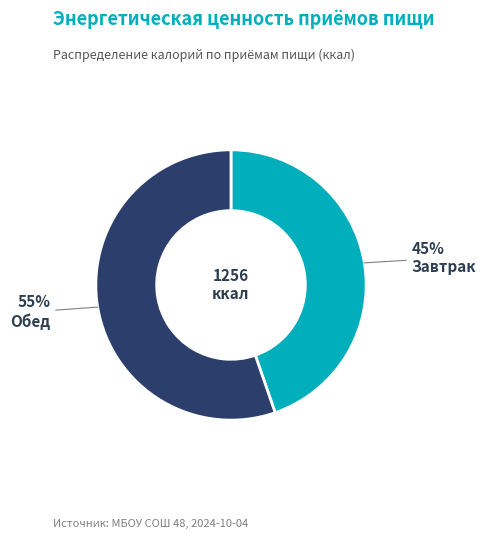

To the nearest percent, what is the combined percentage of Обед and Завтрак?

100%